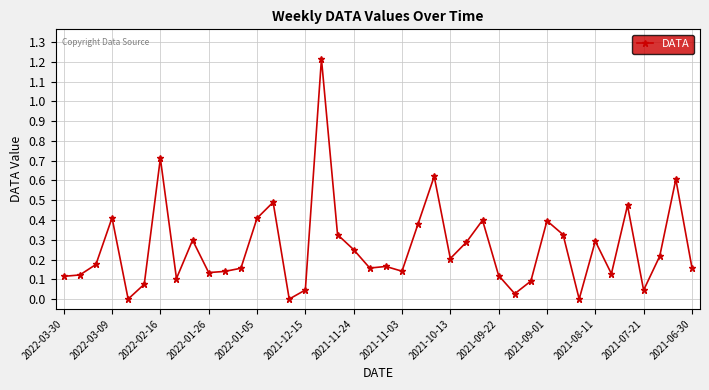

True or false: there are more than 0 points higher than both neighbors.

True